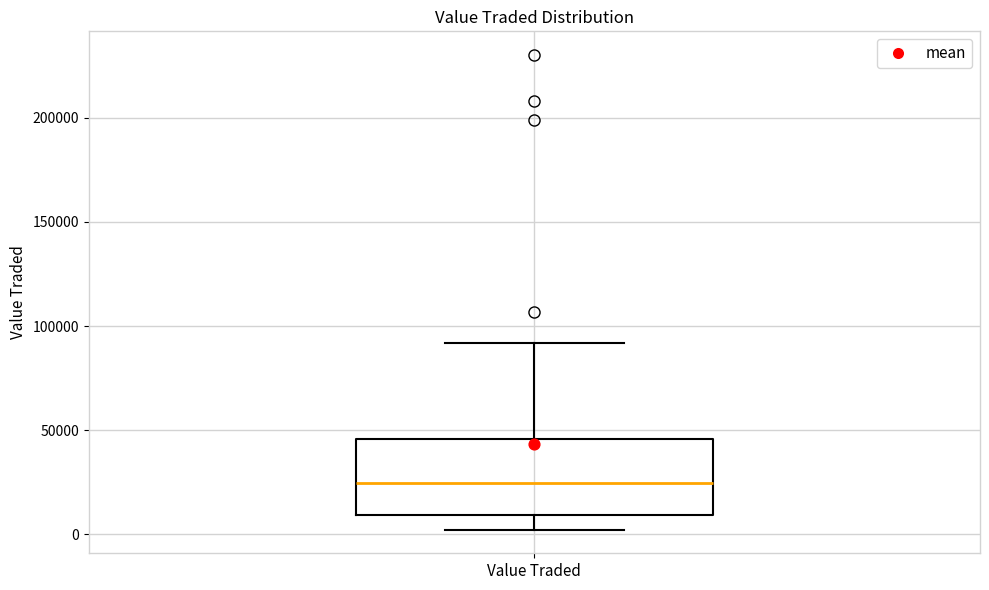

Transcribe this box plot: give where the median line is, the range the box spans, and where the two whiskers end, as read against the y-axis. The values are not printed on the chart, so give them approximately, as read against the axis.

median 25000, box 10000 to 45000, whiskers 0 to 90000